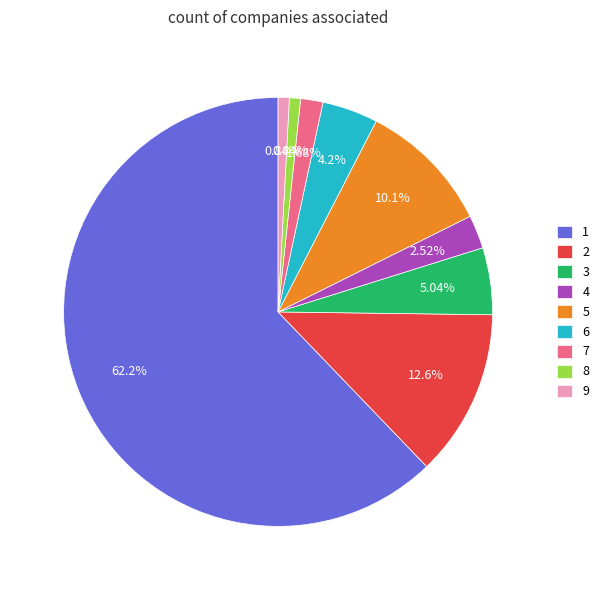

Approximately how many times larger is the value at 2 compared to 7?

7.5